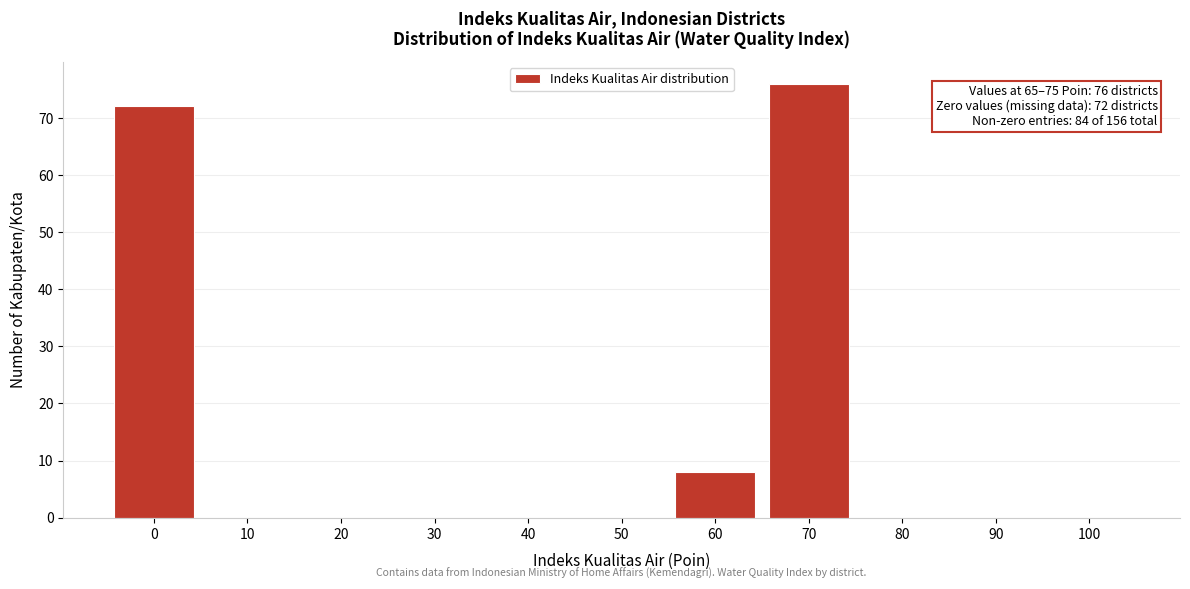

Reading left to right, what are all the values shown in this chart?

0=72	10=0	20=0	30=0	40=0	50=0	60=8	70=76	80=0	90=0	100=0